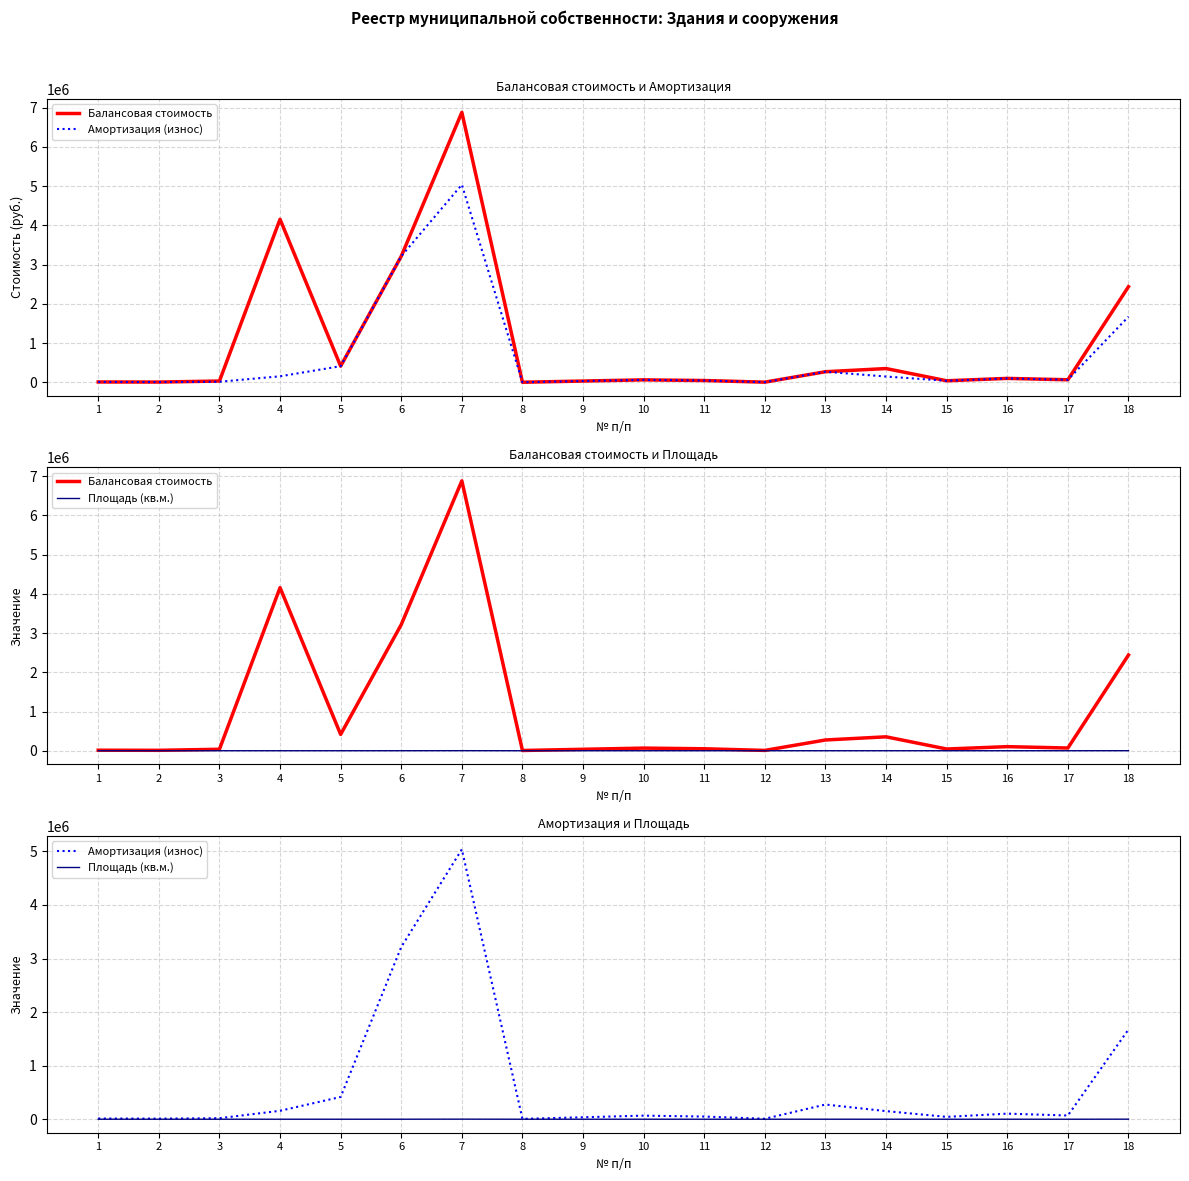

What is the value of the Площадь (кв.м.) point at the 1st from the left?

383